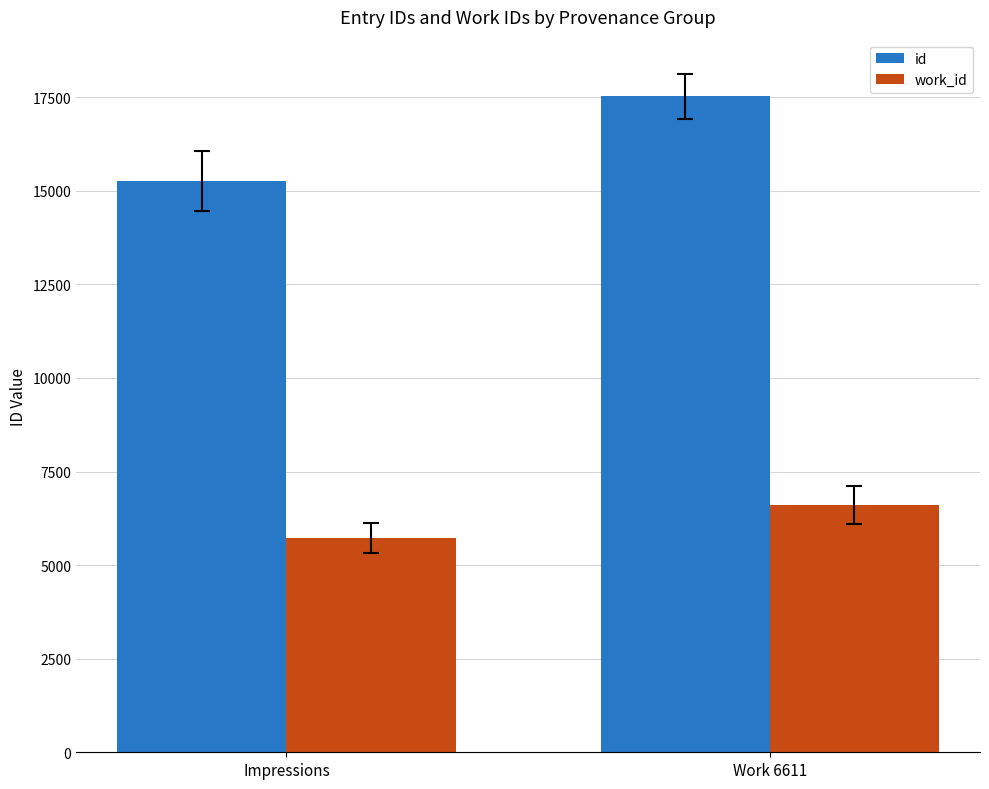

Rank the categories by id value from highest to lowest.

Work 6611, Impressions